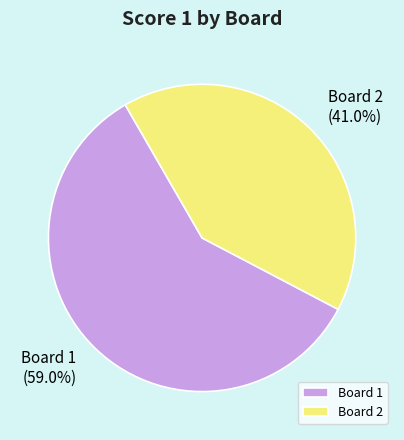

To the nearest percent, what percentage of the pie is Board 2?

41%